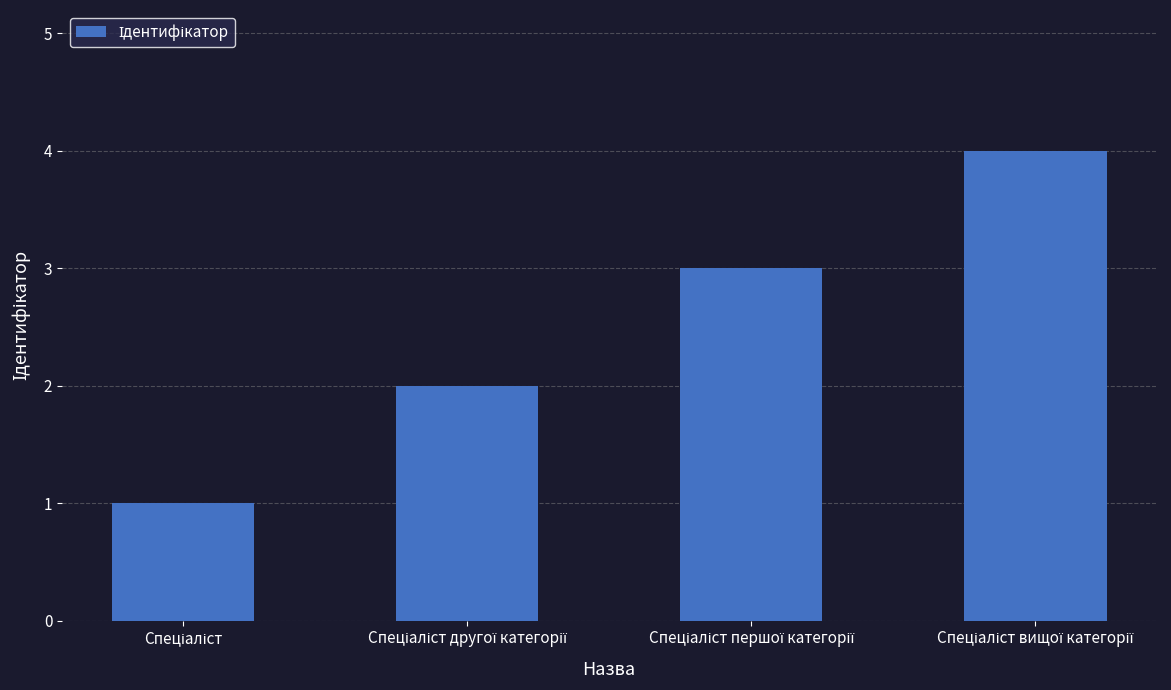

How many data points are less than 3?

2